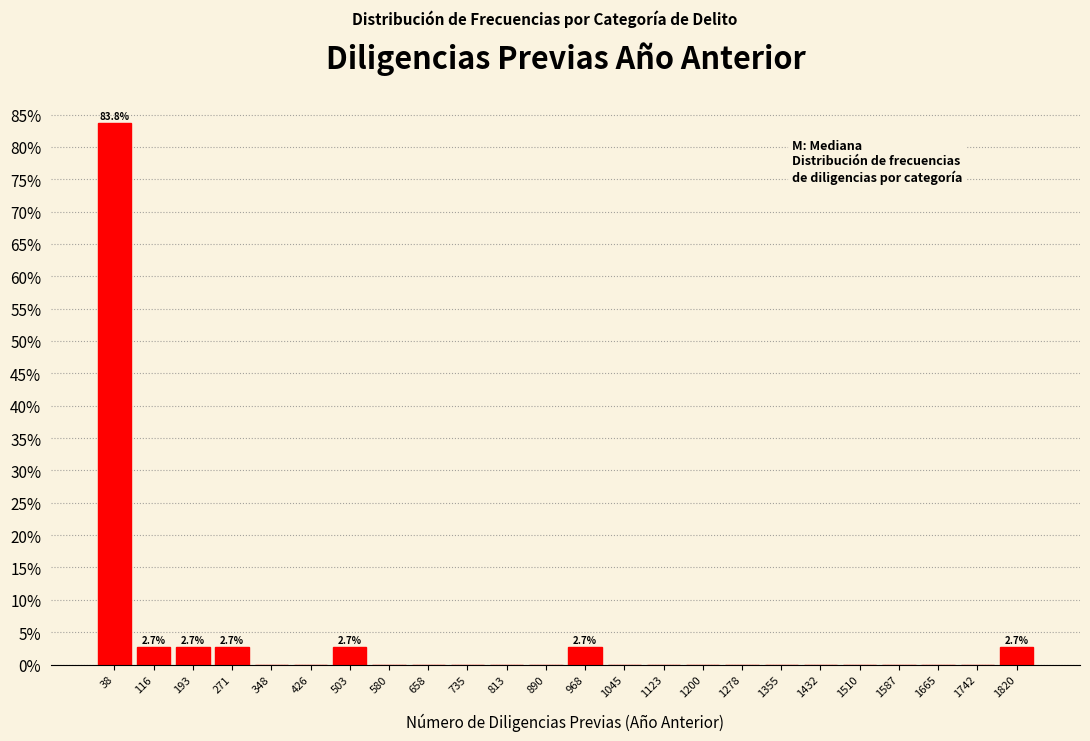

Over which range of the x-axis is the bar tallest?

0 to 80